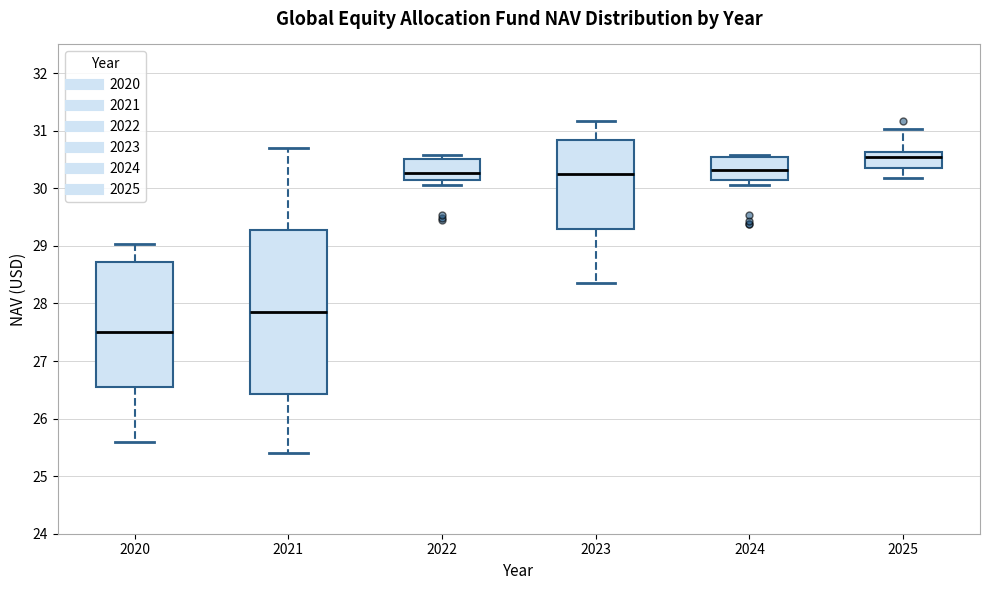

Which box has the lowest median line?

2020